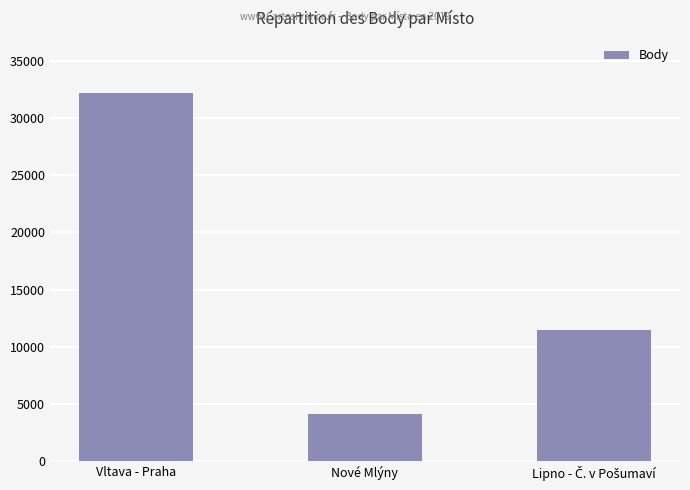

How many distinct data groups are displayed?

1